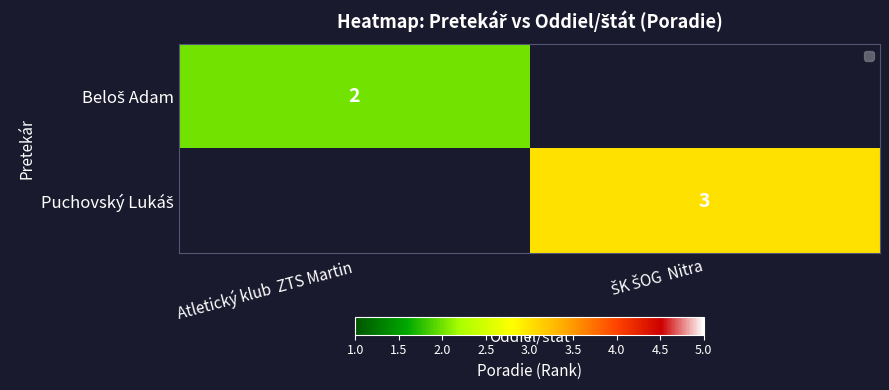

Is the value of Beloš Adam at ŠK ŠOG Nitra greater than the value of Puchovský Lukáš at Atletický klub ZTS Martin?

No